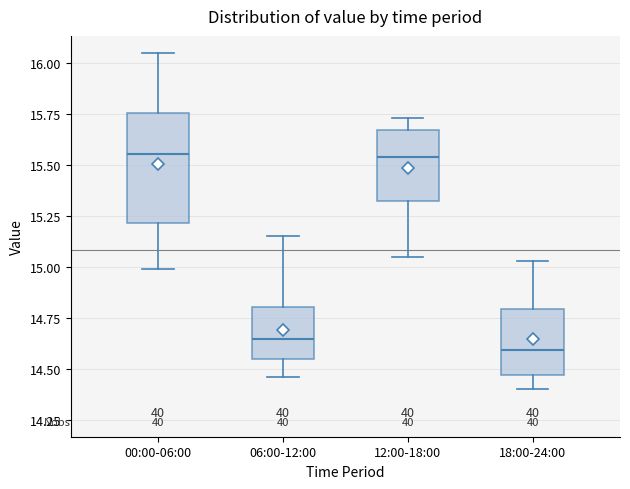

Comparing the boxes themselves (not the whiskers), which one is the tallest?

00:00-06:00